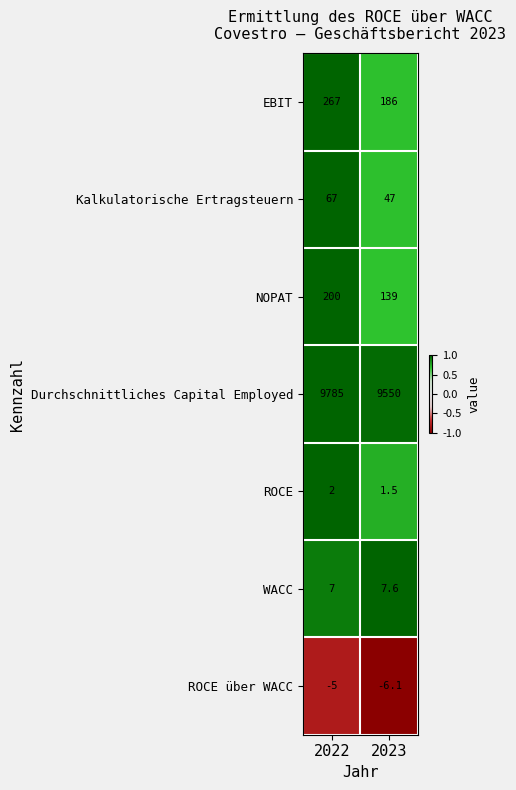

Reading right to left, list all the values displayed in this chart.

EBIT: 2023=186.0	2022=267.0
Kalkulatorische Ertragsteuern: 2023=47.0	2022=67.0
NOPAT: 2023=139.0	2022=200.0
Durchschnittliches Capital Employed: 2023=9550.0	2022=9785.0
ROCE: 2023=1.5	2022=2.0
WACC: 2023=7.6	2022=7.0
ROCE über WACC: 2023=-6.1	2022=-5.0